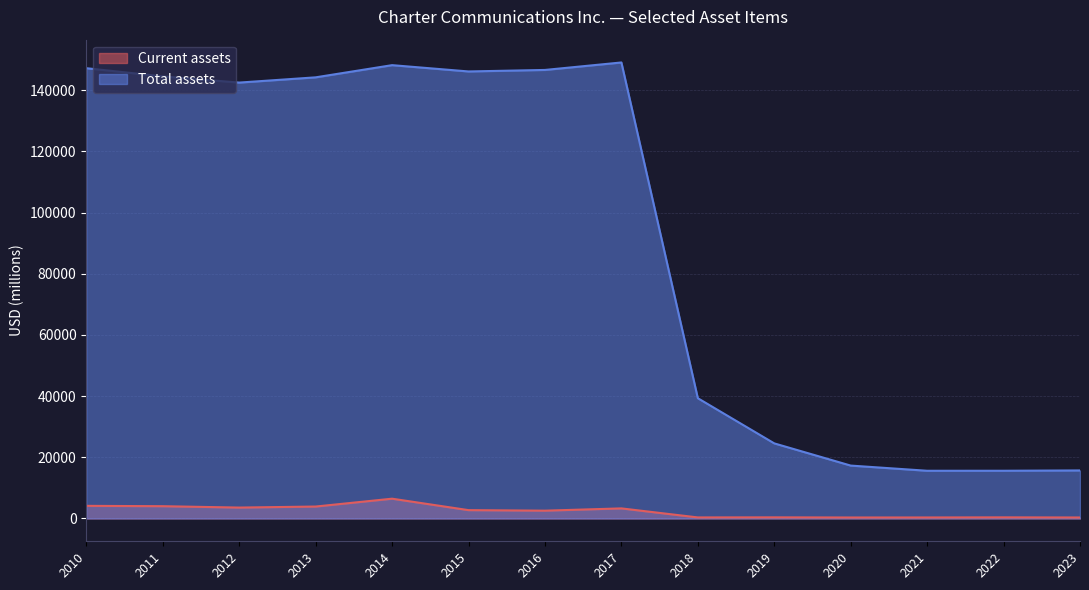

What is the smallest value displayed?

322